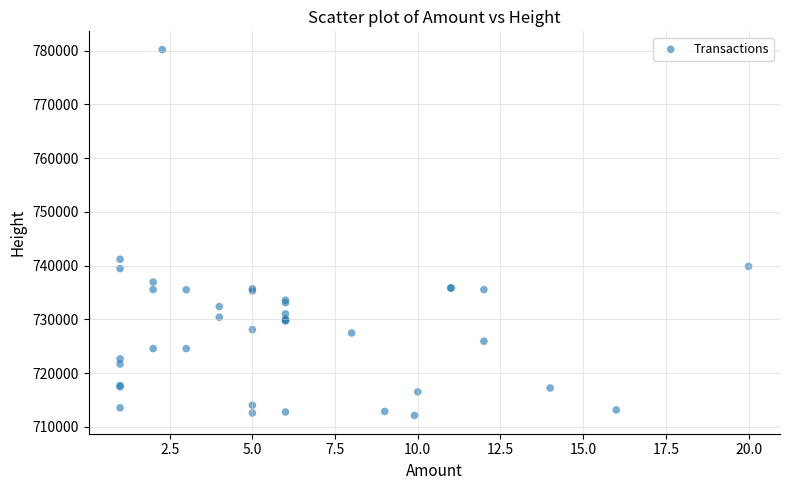

What Y value in the scatter plot is closest to 746152?

741178